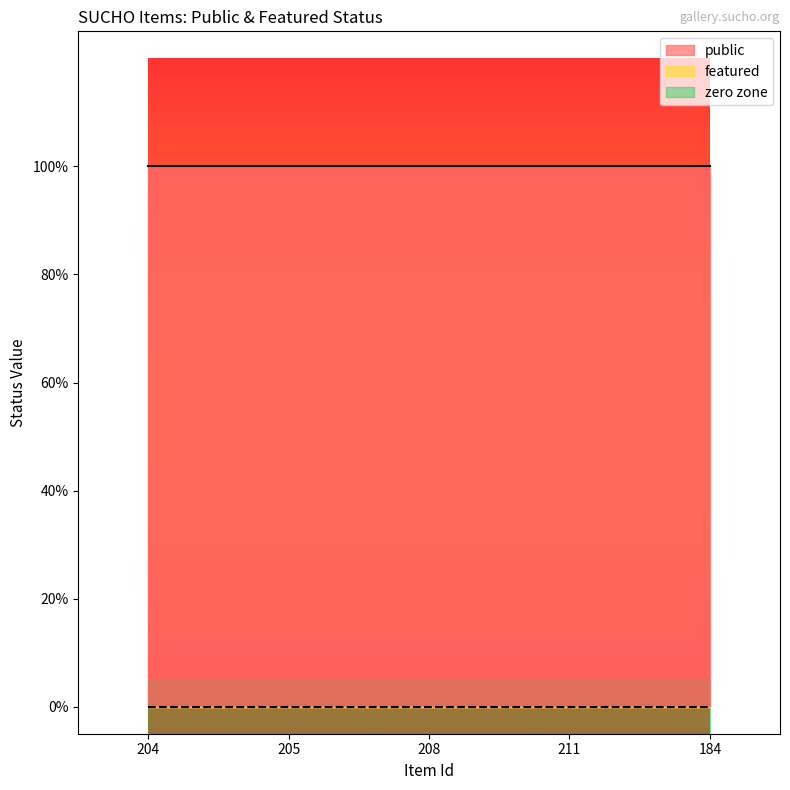

True or false: public and featured cross at least once.

False